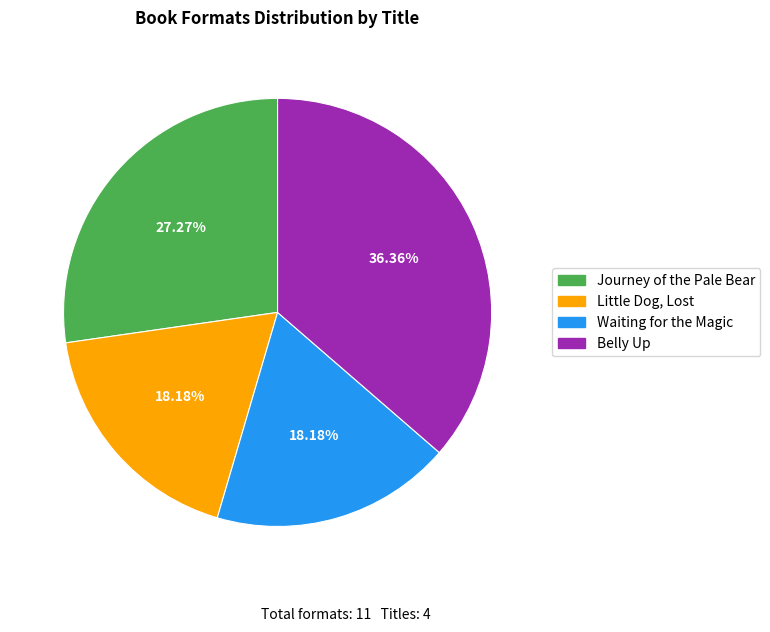

To the nearest percent, what is the combined percentage of Waiting for the Magic and Belly Up?

55%